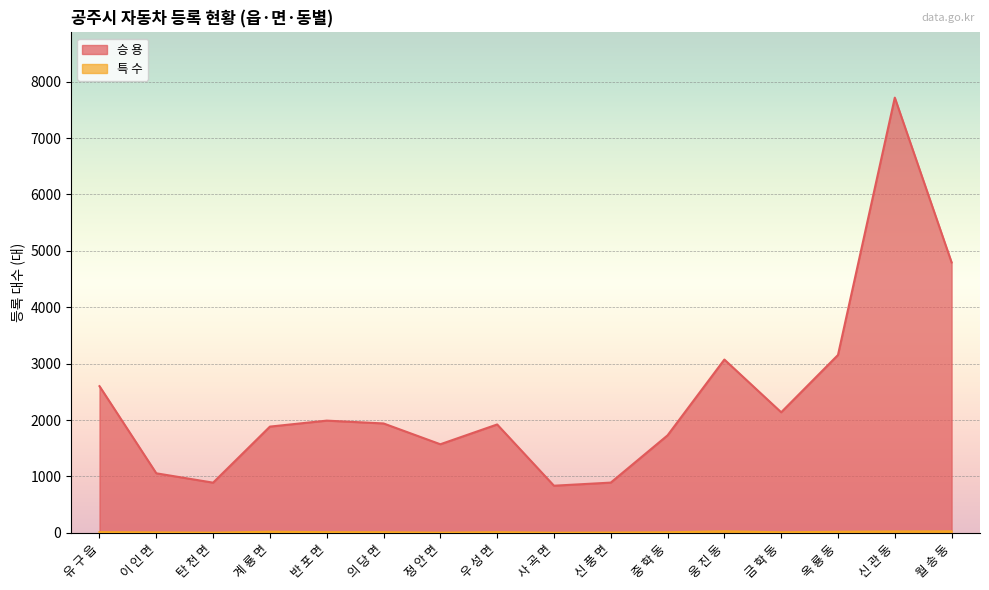

At how many categories does at least one series exceed 479?

16